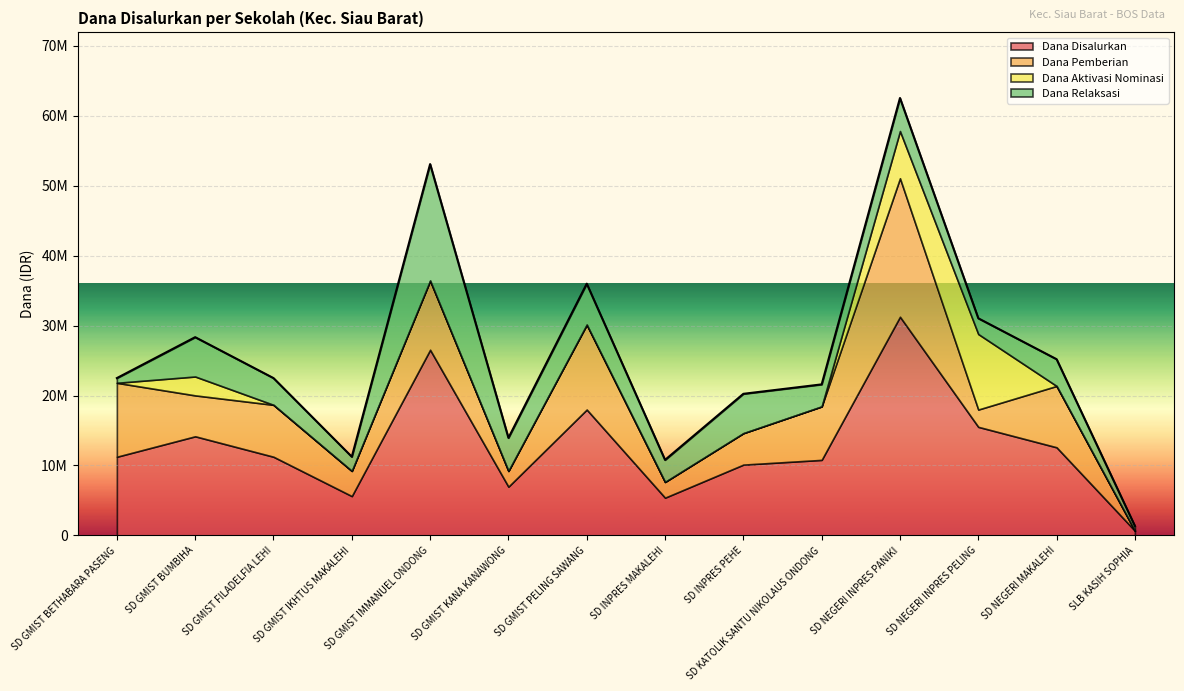

What is the average value of the Dana Disalurkan series?

12873214